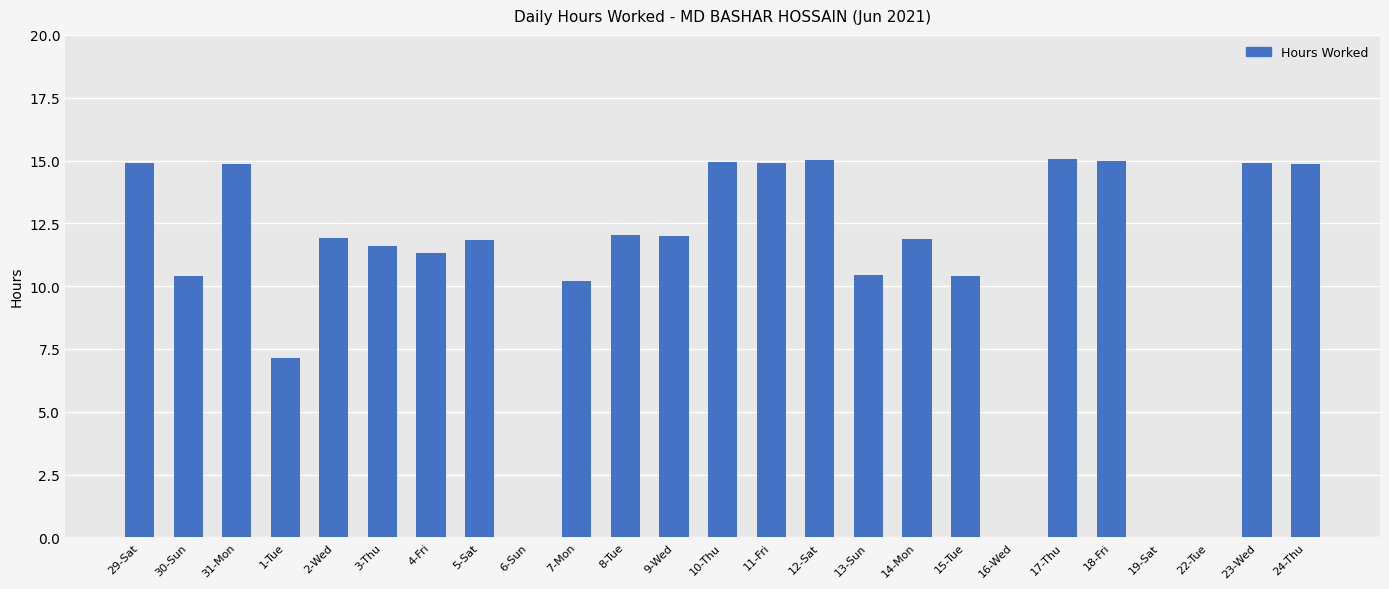

The value at 19-Sat is 8.0. True or false?

False